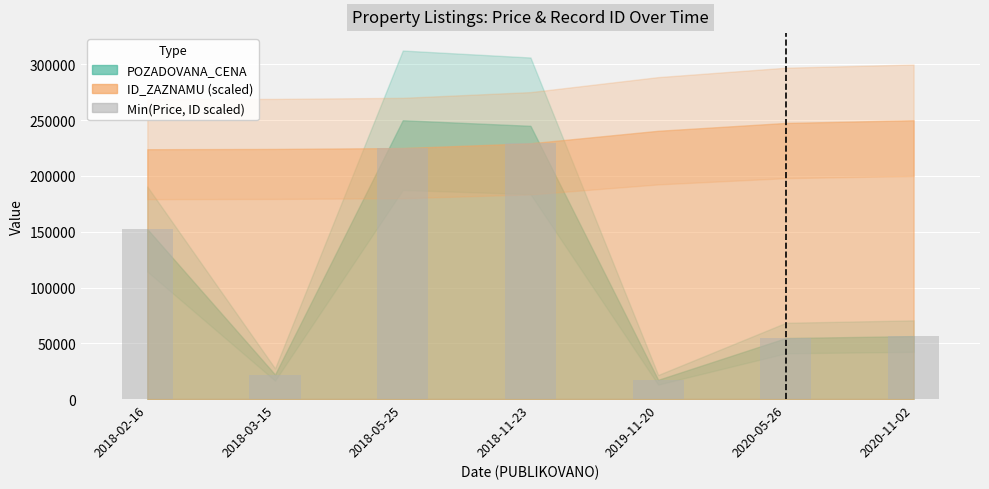

What is the difference between the maximum and minimum values?

212082.9